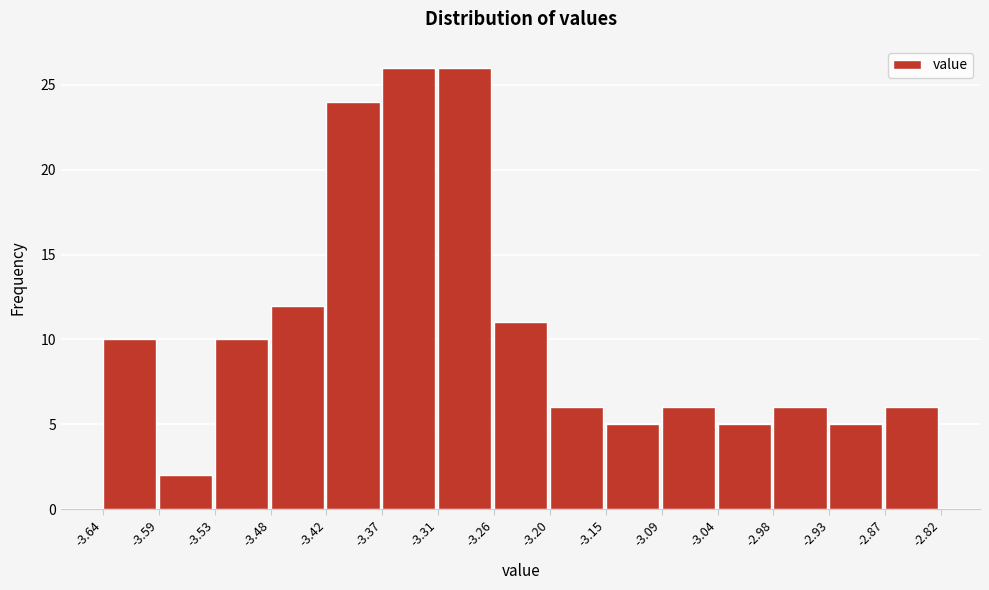

How tall is the bar that spans -3.04 to -2.98 on the x-axis? The values are not printed on the chart, so give them approximately, as read against the axis.

5